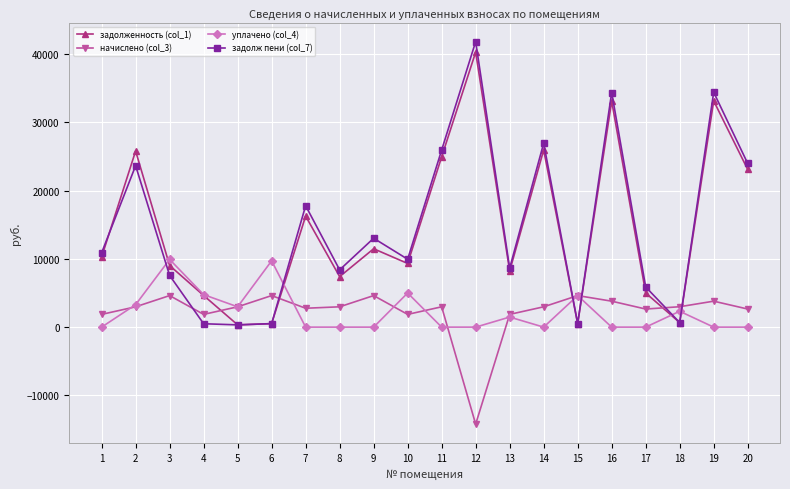

What is the minimum value for задолженность (col_1)?

330.9